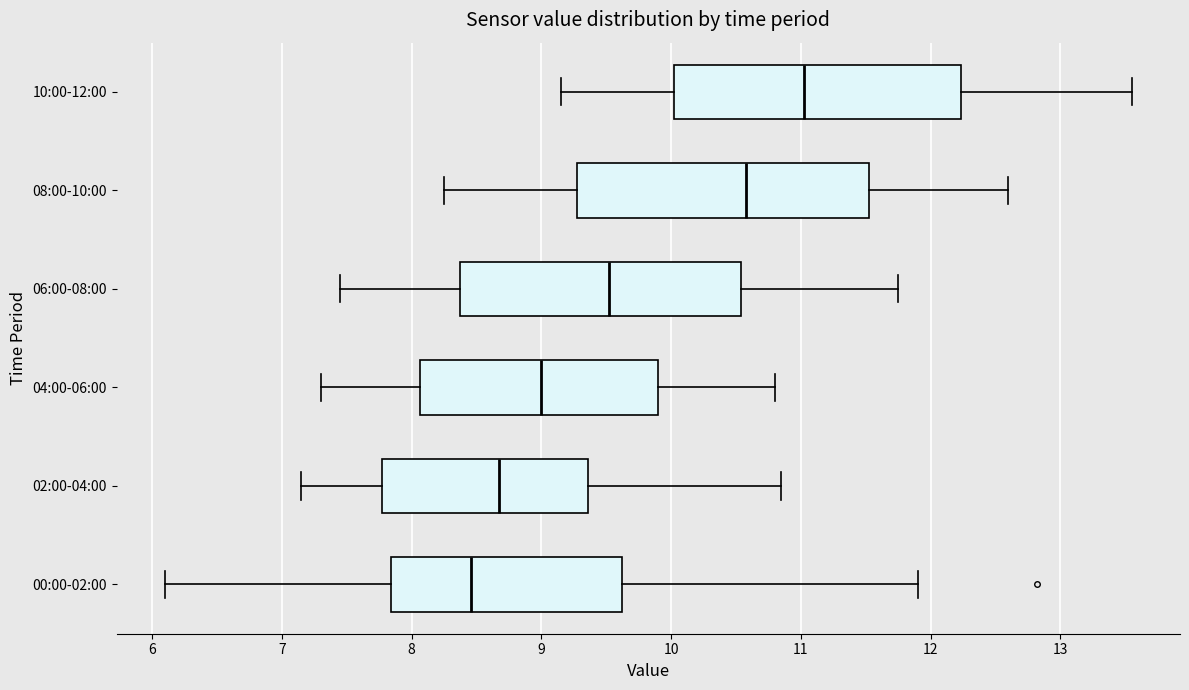

Reading bottom to top, transcribe this box plot: for each box, give where its median line is, the range the box spans, and where its two whiskers end, as read against the x-axis. The values are not printed on the chart, so give them approximately, as read against the axis.

00:00-02:00: median 8.5, box 7.8 to 9.6, whiskers 6.1 to 11.9
02:00-04:00: median 8.7, box 7.8 to 9.4, whiskers 7.2 to 10.9
04:00-06:00: median 9.0, box 8.1 to 9.9, whiskers 7.3 to 10.8
06:00-08:00: median 9.5, box 8.4 to 10.5, whiskers 7.5 to 11.8
08:00-10:00: median 10.6, box 9.3 to 11.5, whiskers 8.3 to 12.6
10:00-12:00: median 11.0, box 10.0 to 12.2, whiskers 9.2 to 13.6